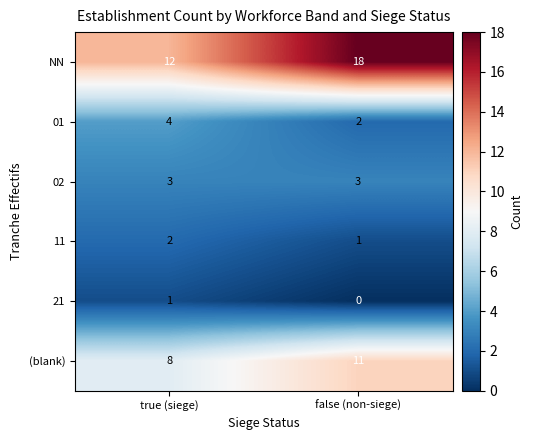

Which series has the largest total across all categories?

NN